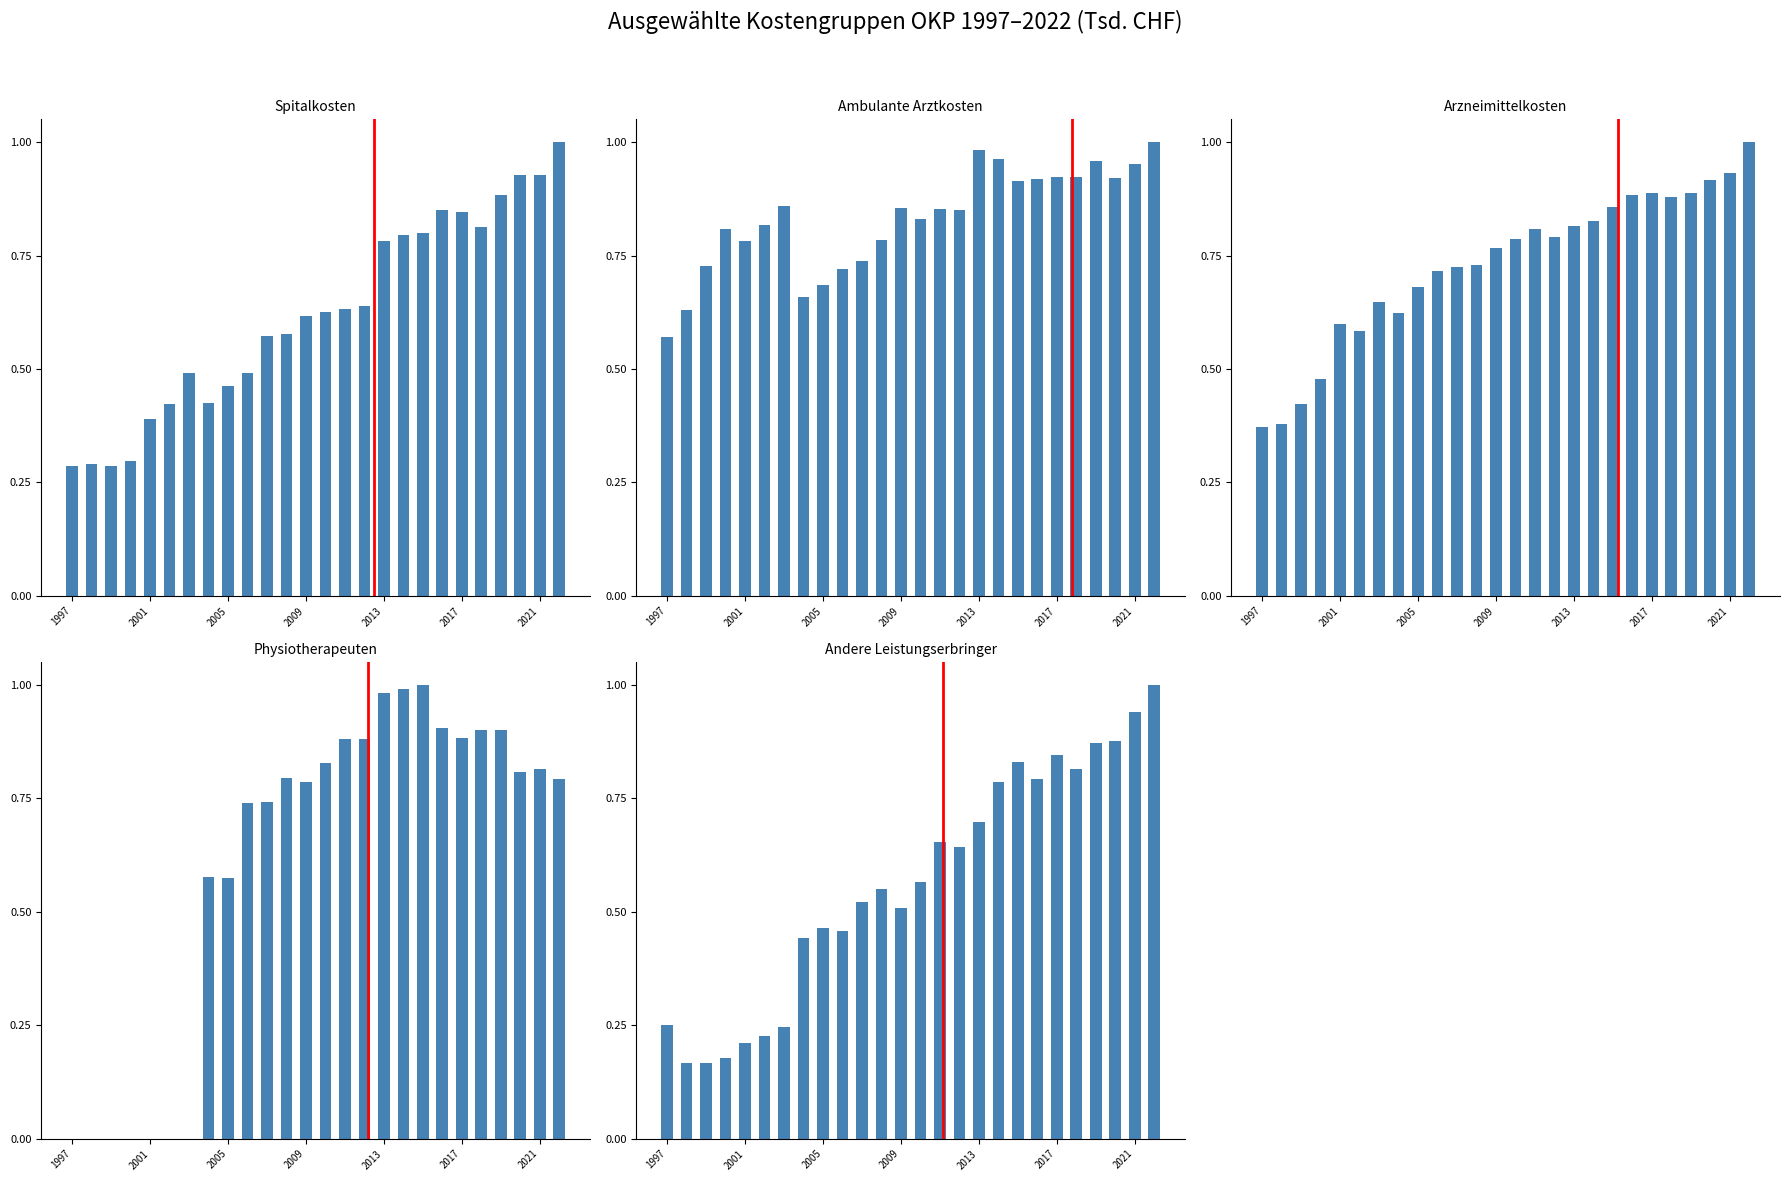

Where is Ambulante Arztkosten nearest to the value 0?

1997